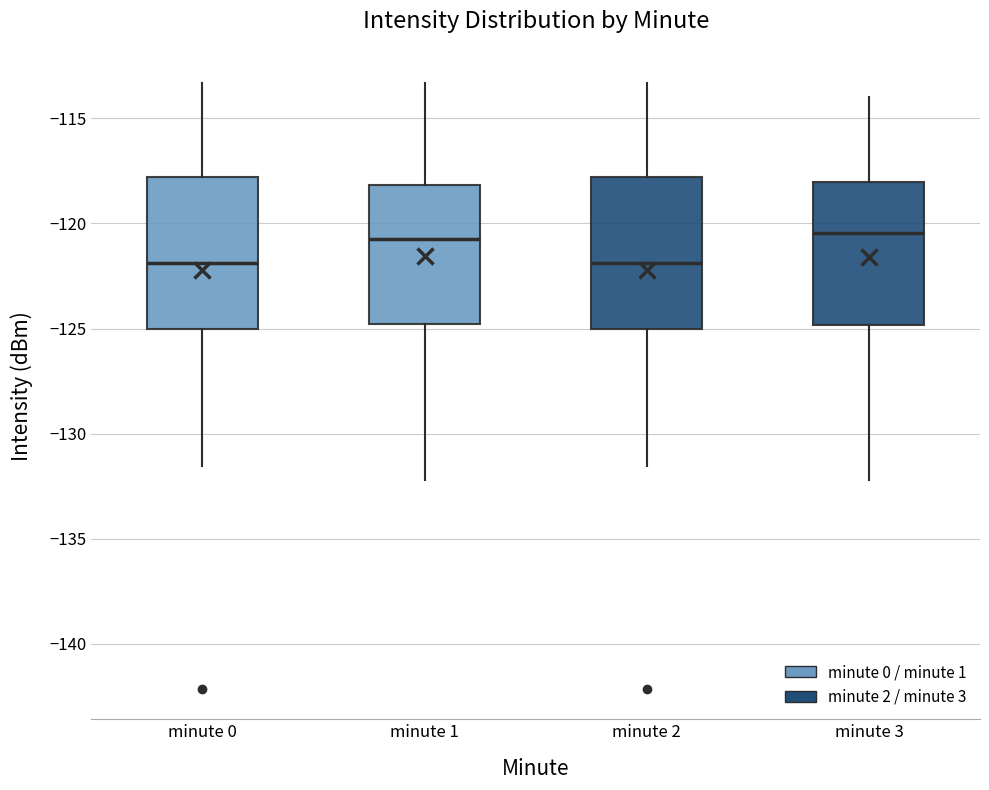

Reading left to right, transcribe this box plot: for each box, give where its median line is, the range the box spans, and where its two whiskers end, as read against the y-axis. The values are not printed on the chart, so give them approximately, as read against the axis.

minute 0: median -122.0, box -125.0 to -118.0, whiskers -131.5 to -113.5
minute 1: median -120.5, box -125.0 to -118.0, whiskers -132.0 to -113.5
minute 2: median -122.0, box -125.0 to -118.0, whiskers -131.5 to -113.5
minute 3: median -120.5, box -125.0 to -118.0, whiskers -132.0 to -114.0